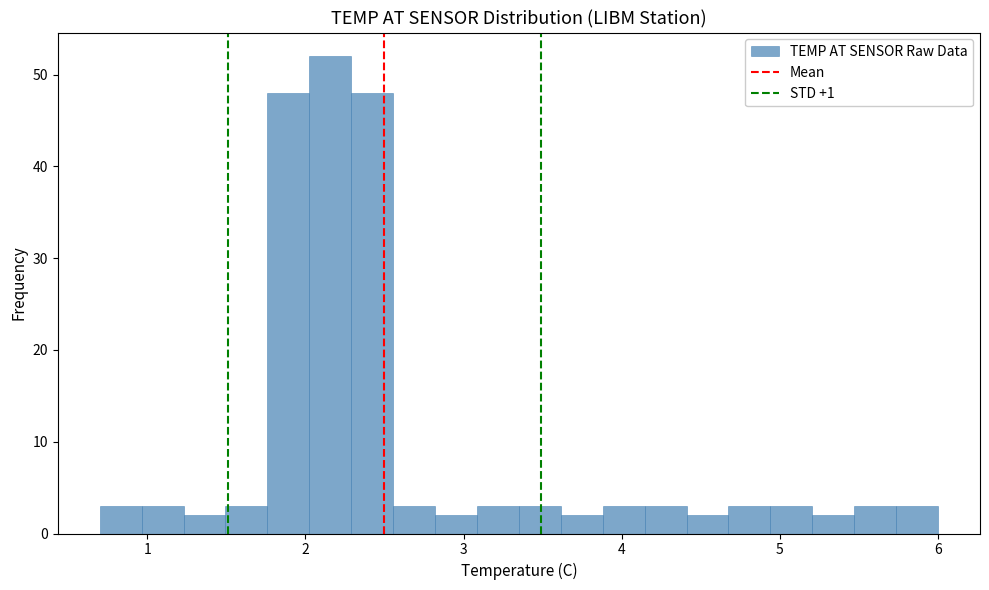

Around what value on the x-axis is the tallest bar? Give the approximate position of its centre, as read against the axis.

2.2